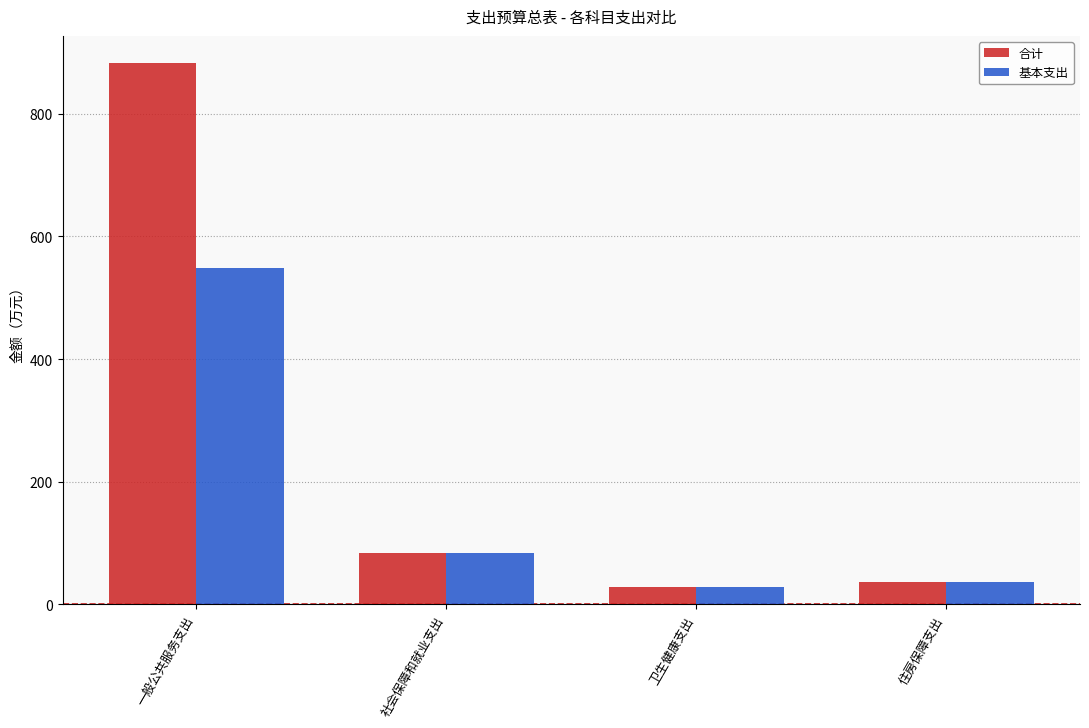

Does the chart contain stacked bars?

No